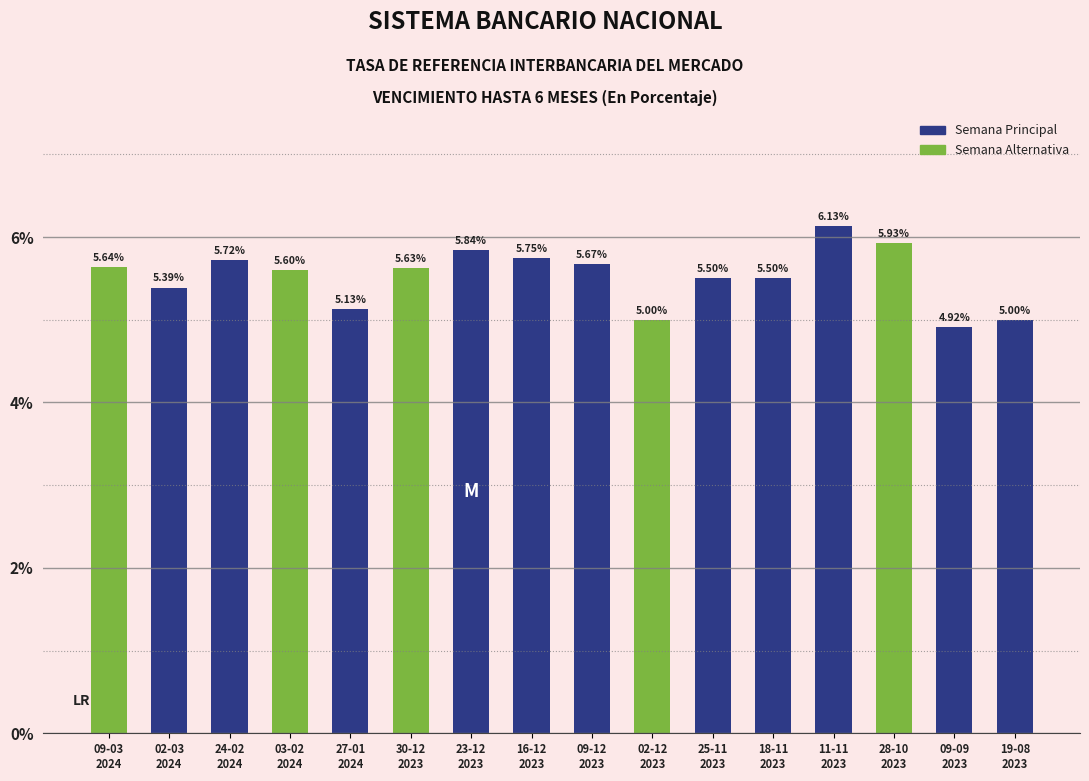

The value at 19-08
2023 is 5.0. True or false?

True